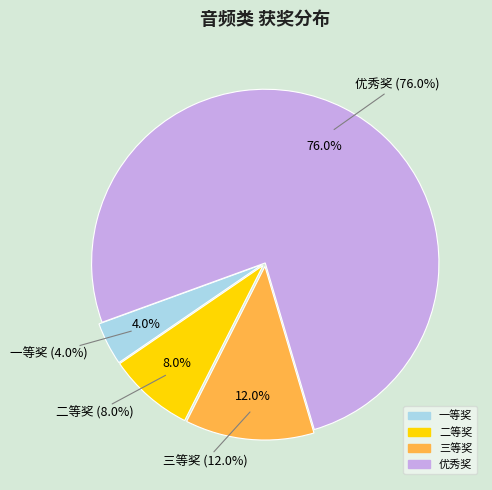

What is the total percentage of 三等奖 and 优秀奖?

88.0%